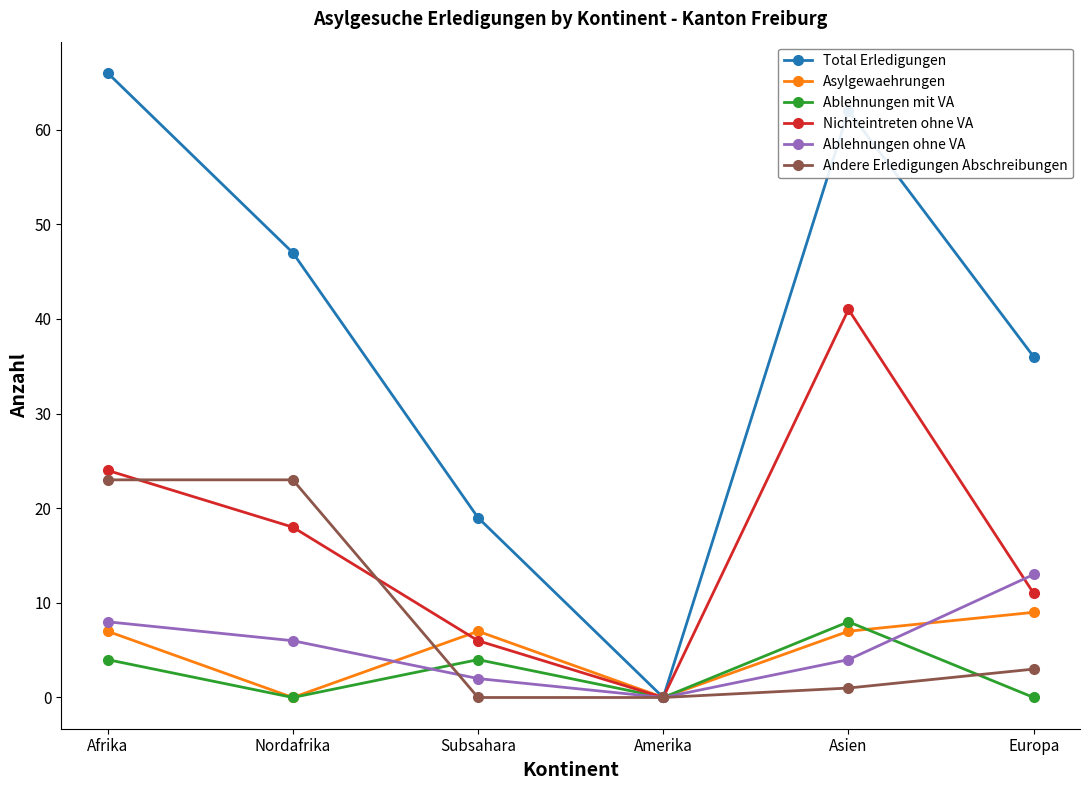

What is the difference between the Andere Erledigungen Abschreibungen values at Subsahara and Afrika?

23